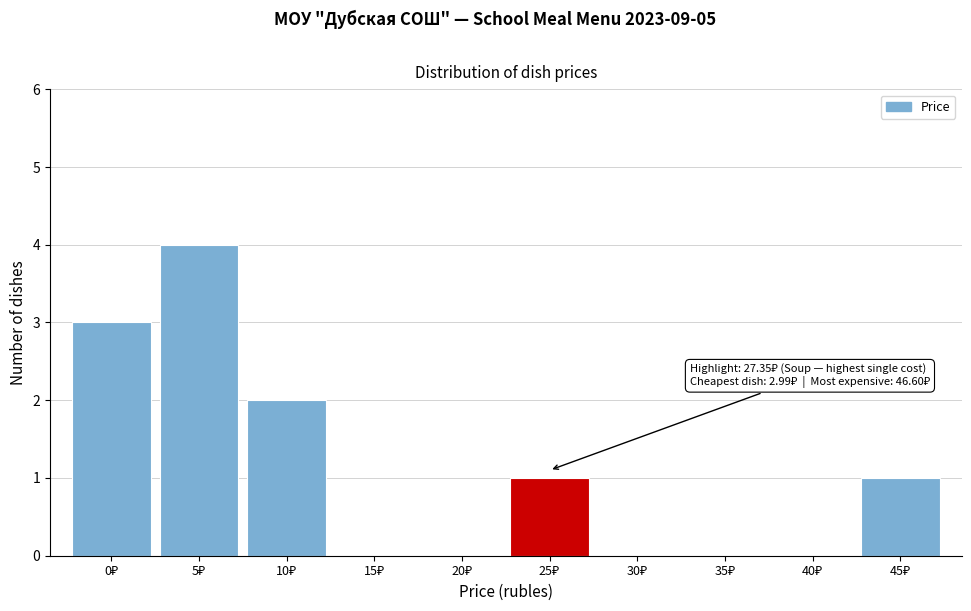

What is the maximum value shown in the chart?

4